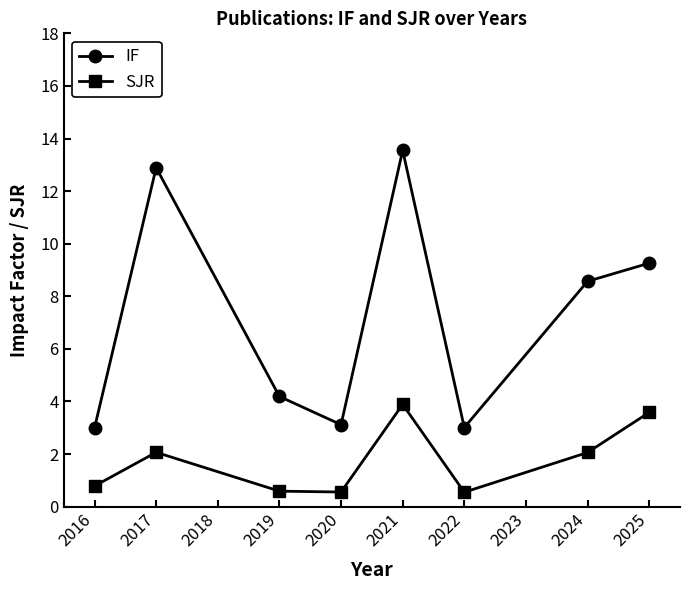

What is the spread (max minus min) of values at 2022?

2.5